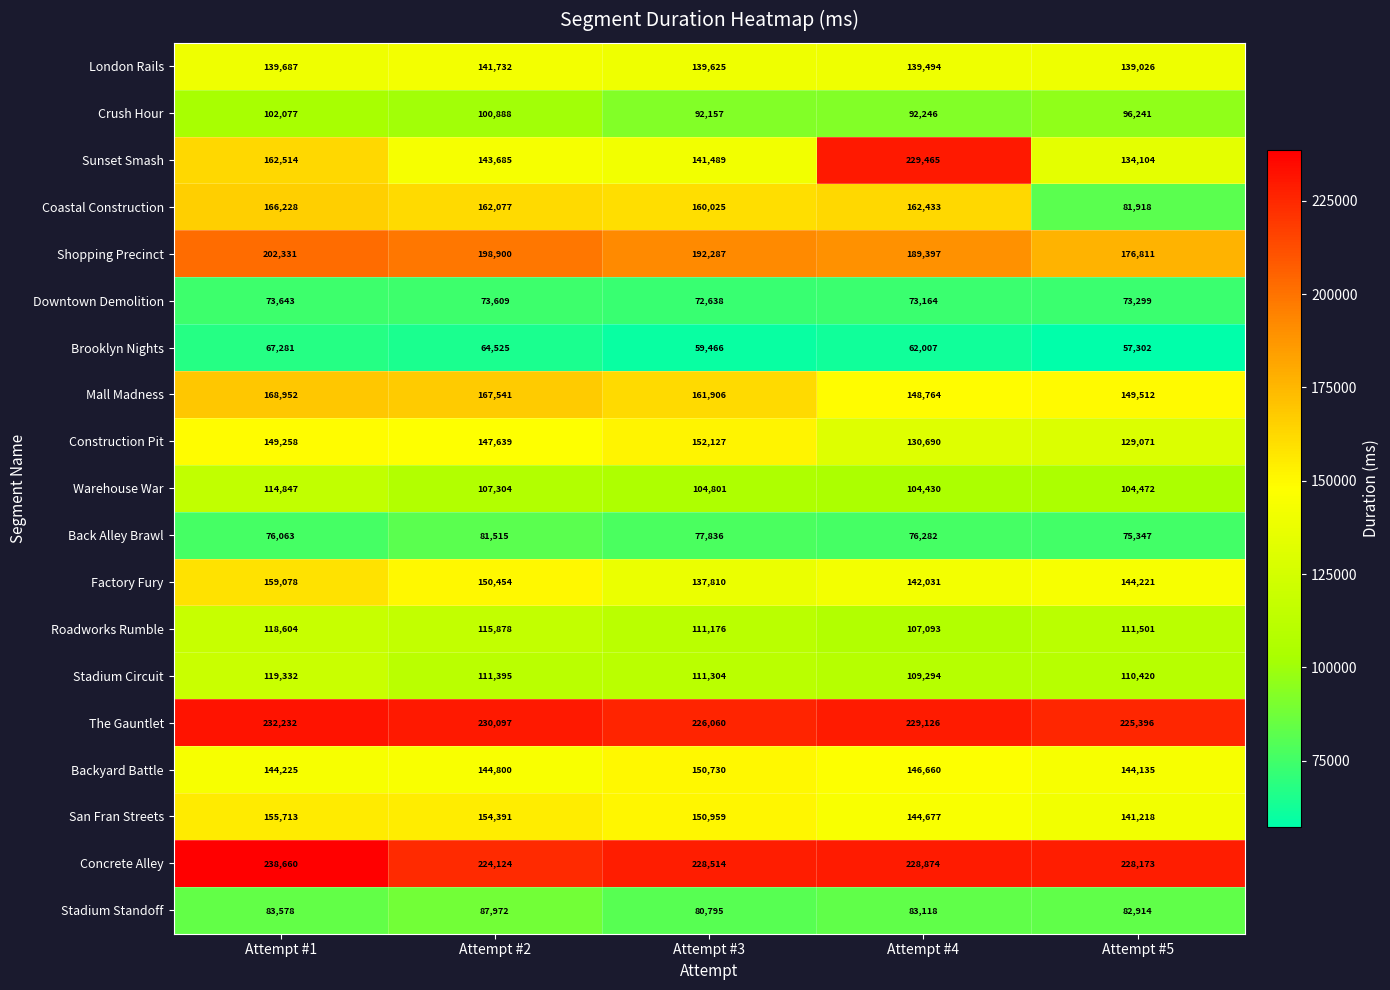

Between Attempt #1 and Attempt #4, which series saw the biggest shift?

Sunset Smash